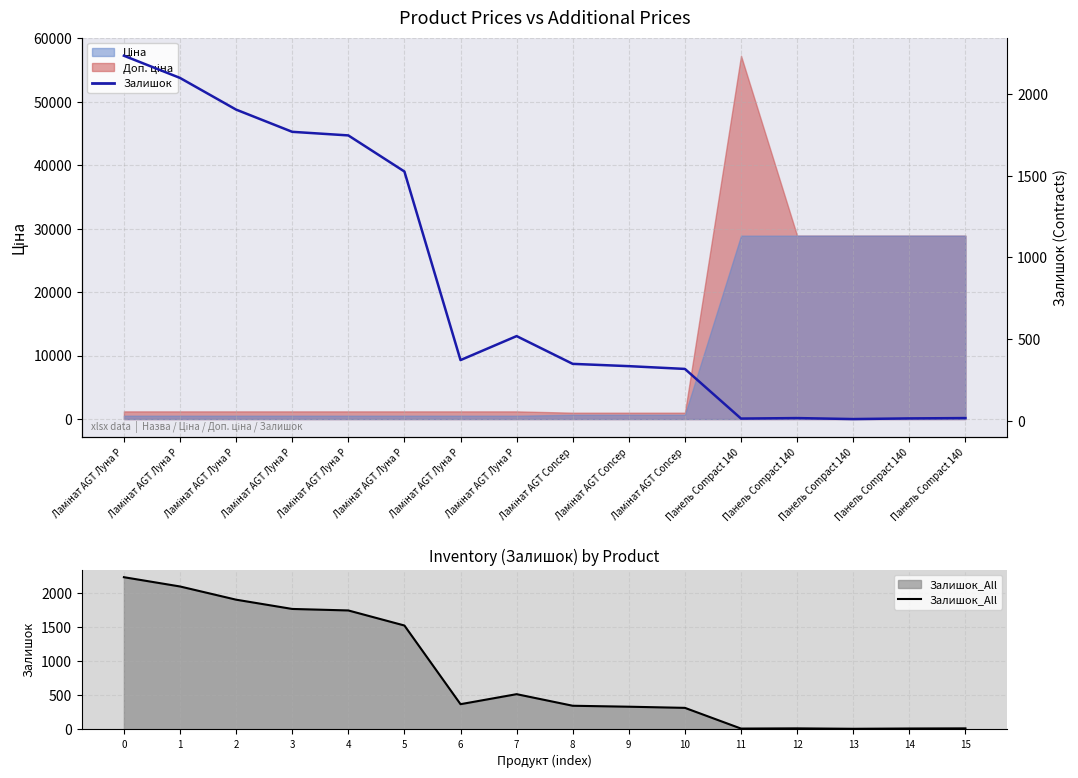

The Залишок_All series shows 16 at 15. True or false?

True